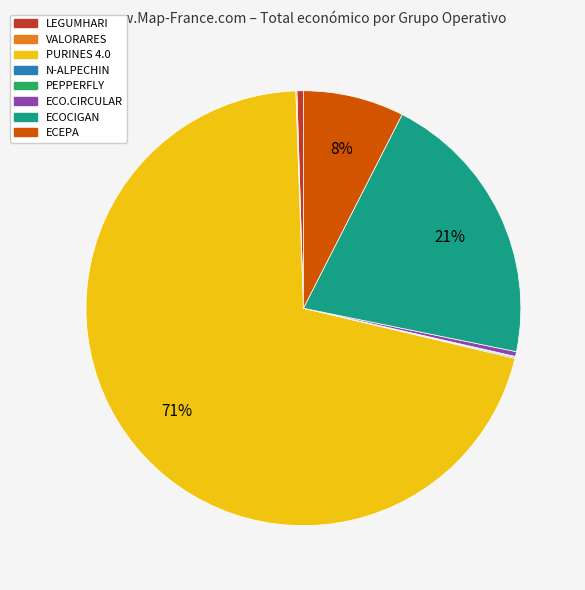

Does PURINES 4.0 represent more than half of the total?

Yes